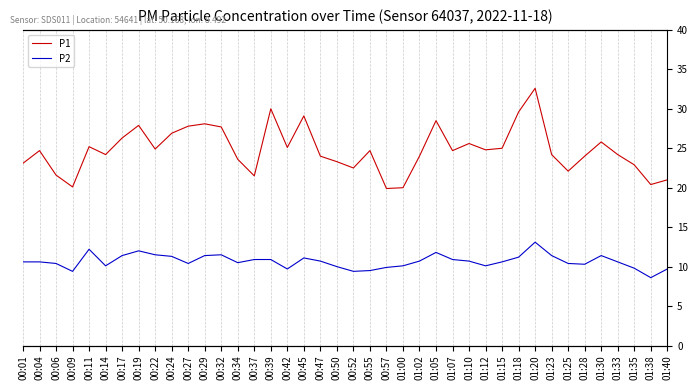

Reading right to left, transcribe all the data shown in this chart.

P1: 21.0	20.4	22.9	24.2	25.8	24.0	22.1	24.2	32.6	29.6	25.0	24.8	25.6	24.7	28.5	24.0	20.0	19.9	24.7	22.5	23.3	24.0	29.1	25.1	30.0	21.5	23.6	27.7	28.1	27.8	26.9	24.9	27.9	26.3	24.2	25.2	20.1	21.6	24.7	23.1
P2: 9.7	8.6	9.8	10.6	11.4	10.3	10.4	11.4	13.1	11.2	10.6	10.1	10.7	10.9	11.8	10.7	10.1	9.9	9.5	9.4	10.0	10.7	11.1	9.7	10.9	10.9	10.5	11.5	11.4	10.4	11.3	11.5	12.0	11.4	10.1	12.2	9.4	10.4	10.6	10.6